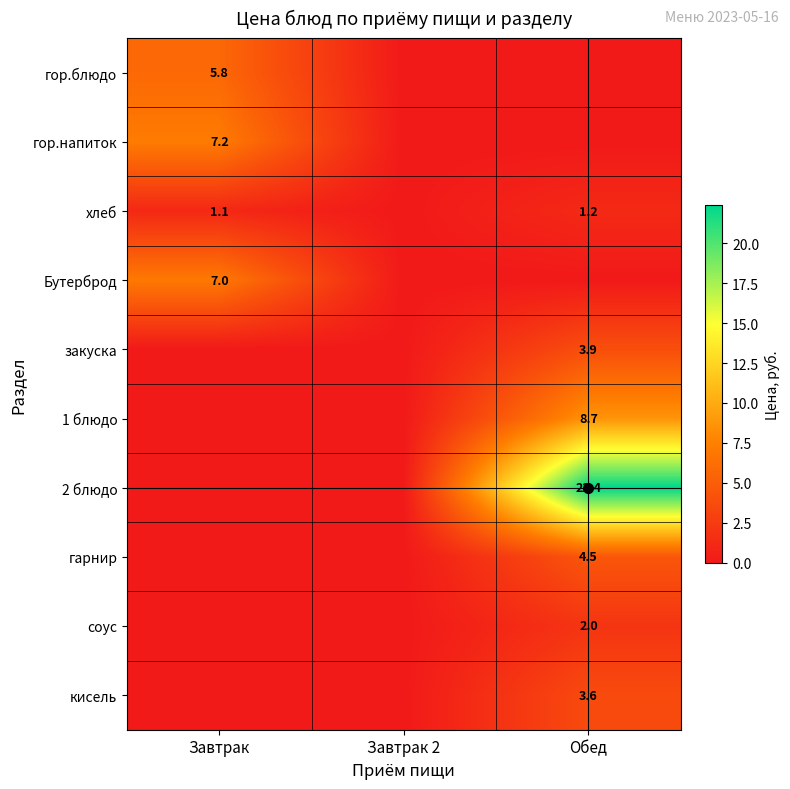

The 1 блюдо series shows 14.8 at Обед. True or false?

False